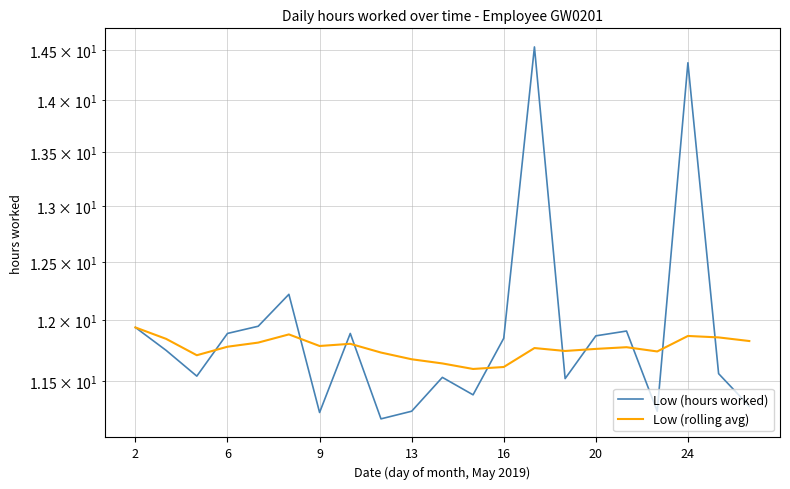

Is it true that Low (rolling avg) equals 6.6 at 24?

False